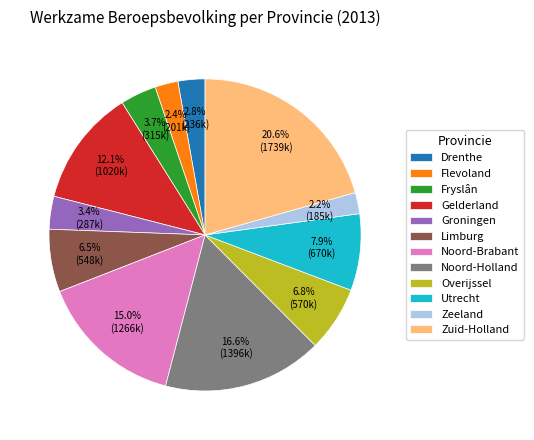

Combined, do Gelderland and Drenthe account for over 50%?

No